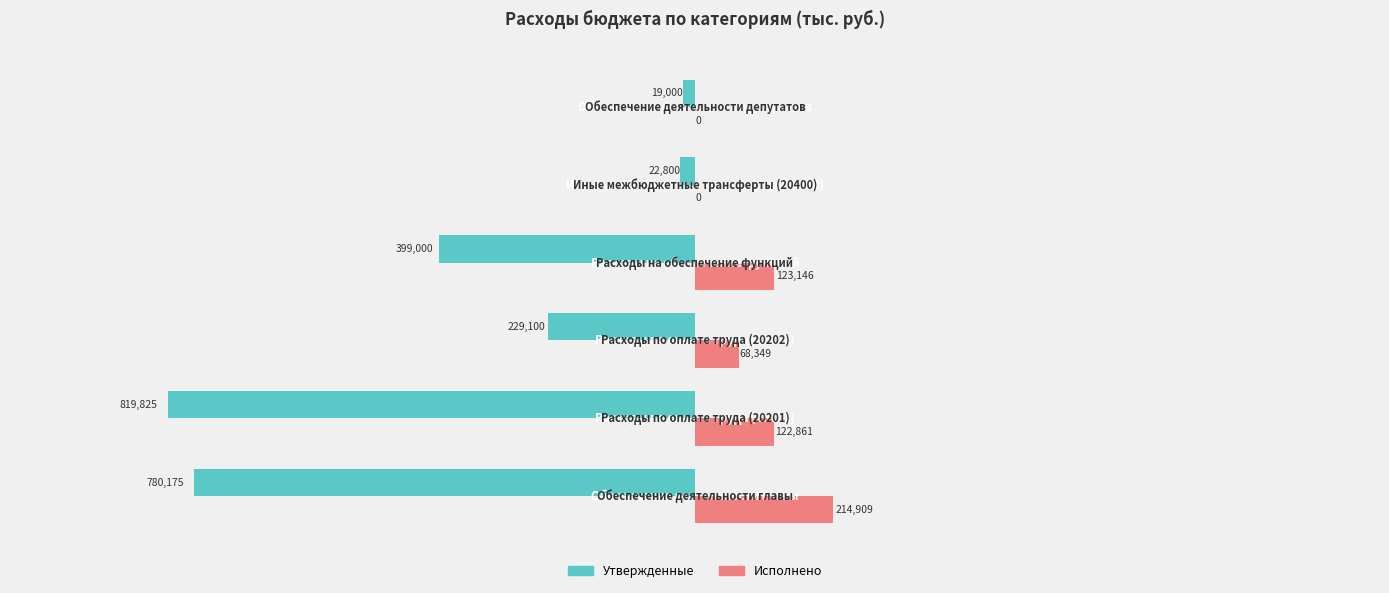

What are all the series names shown in the legend?

Утвержденные, Исполнено